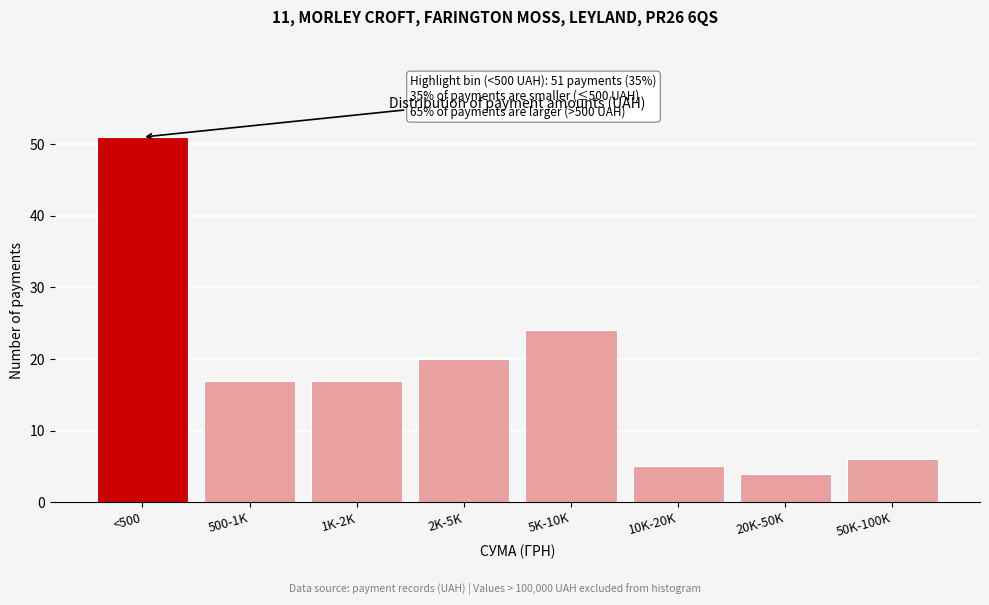

Reading left to right, extract all data points from this chart.

<500=51	500-1K=17	1K-2K=17	2K-5K=20	5K-10K=24	10K-20K=5	20K-50K=4	50K-100K=6